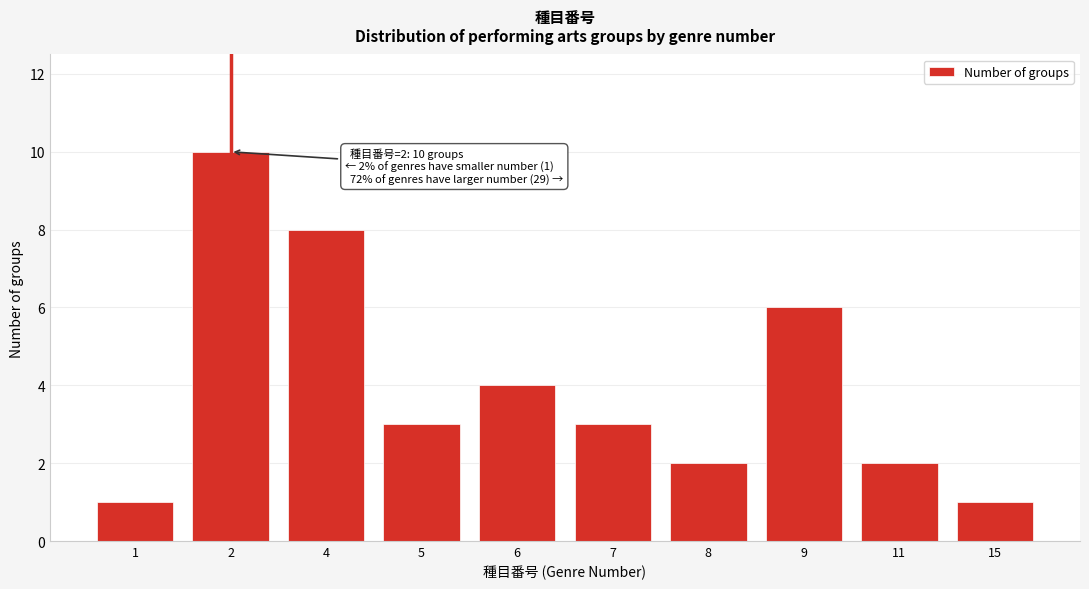

Reading right to left, extract all data points from this chart.

15=1	11=2	9=6	8=2	7=3	6=4	5=3	4=8	2=10	1=1